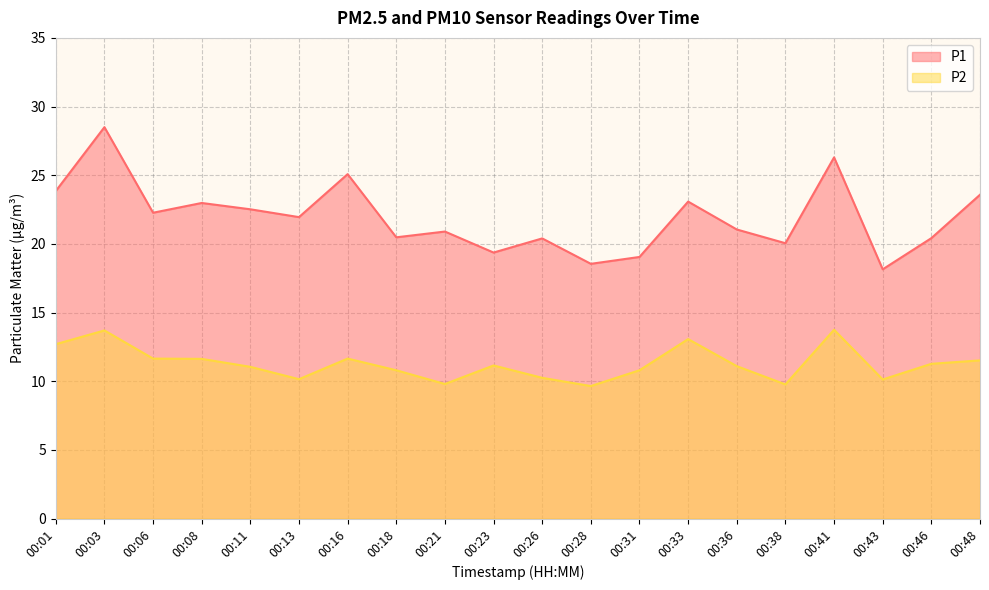

Which series has the largest range (max minus min)?

P1